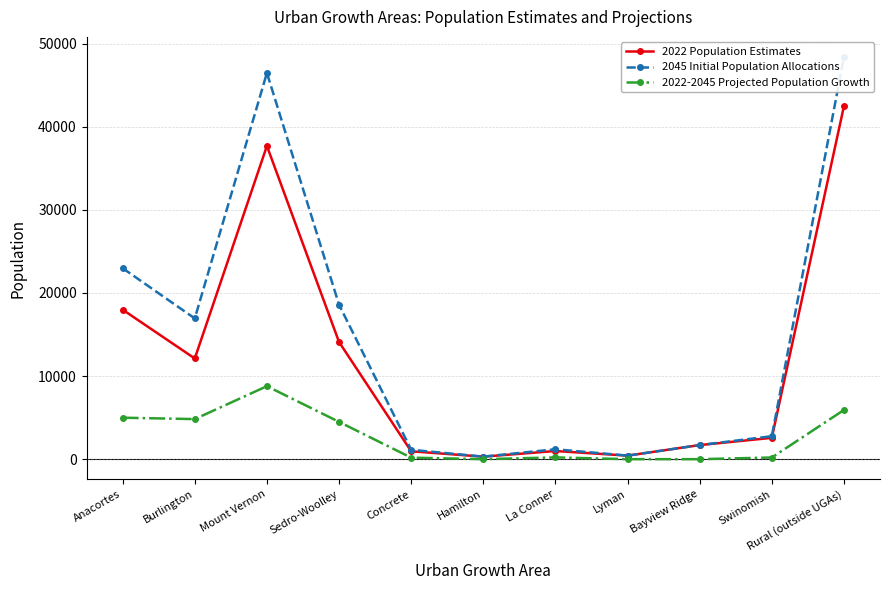

How many categories are shown in the chart?

11